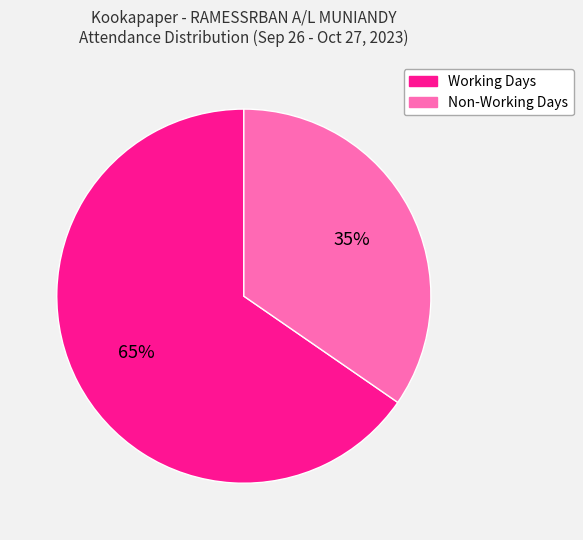

Is there a majority slice in this chart?

Yes